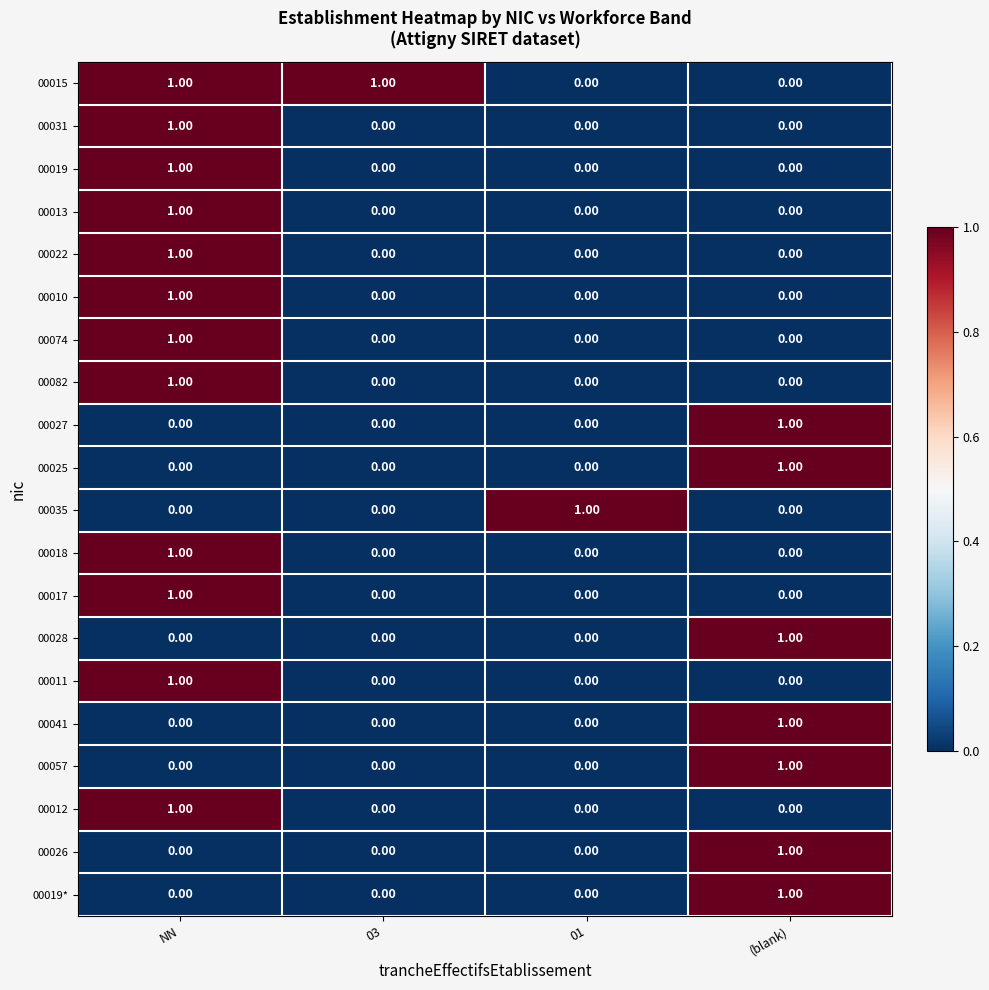

What is the difference between the highest and lowest values at (blank)?

1